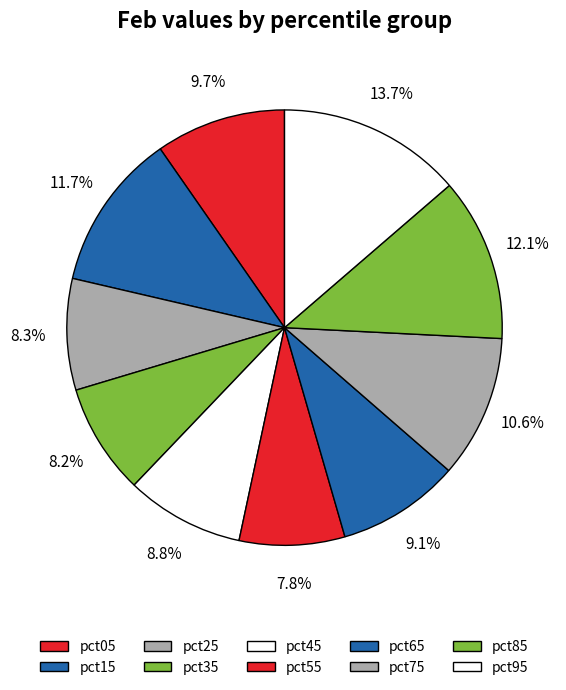

Combined, what portion of the pie is pct75 and pct05?

20.3%